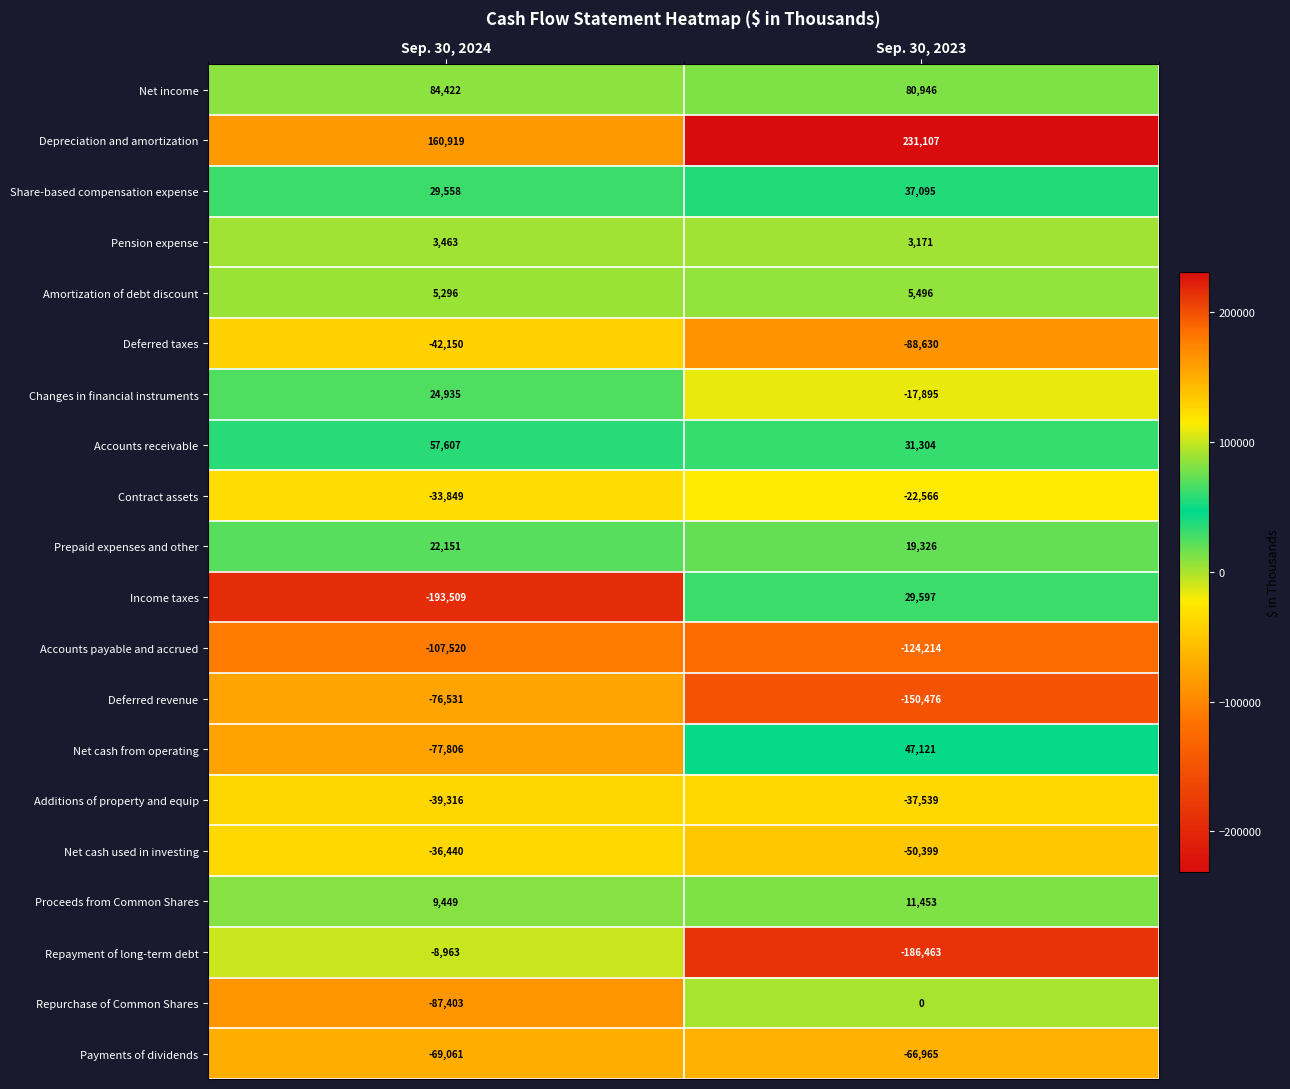

Is the value of Deferred taxes at Sep. 30, 2024 greater than the value of Changes in financial instruments at Sep. 30, 2024?

No